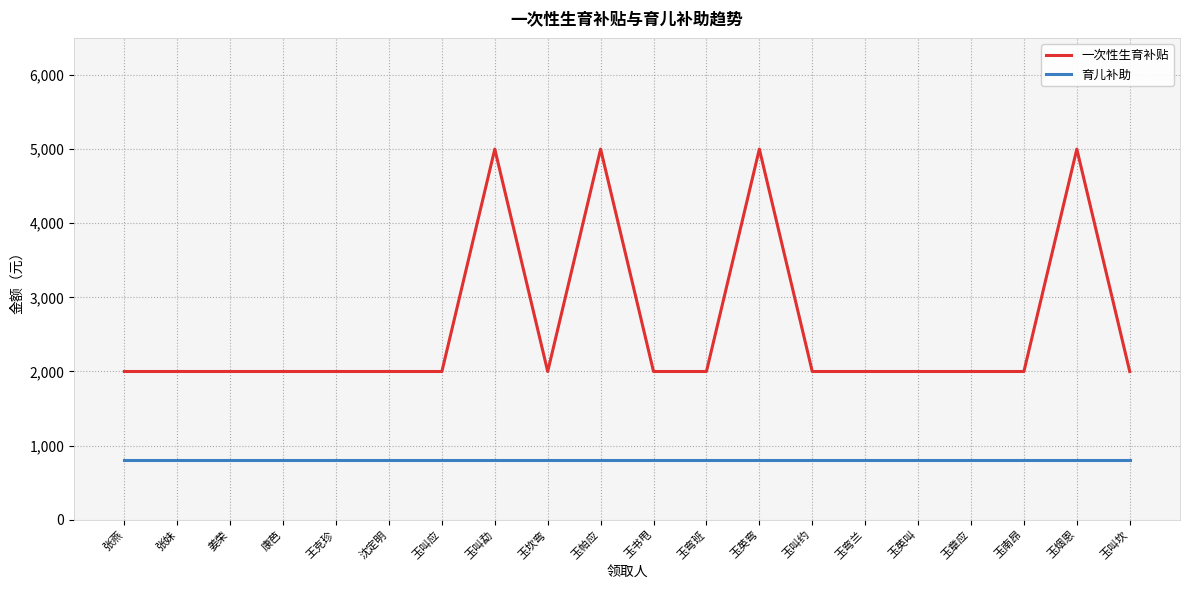

Rank the series at 张妹 from highest to lowest value.

一次性生育补贴, 育儿补助